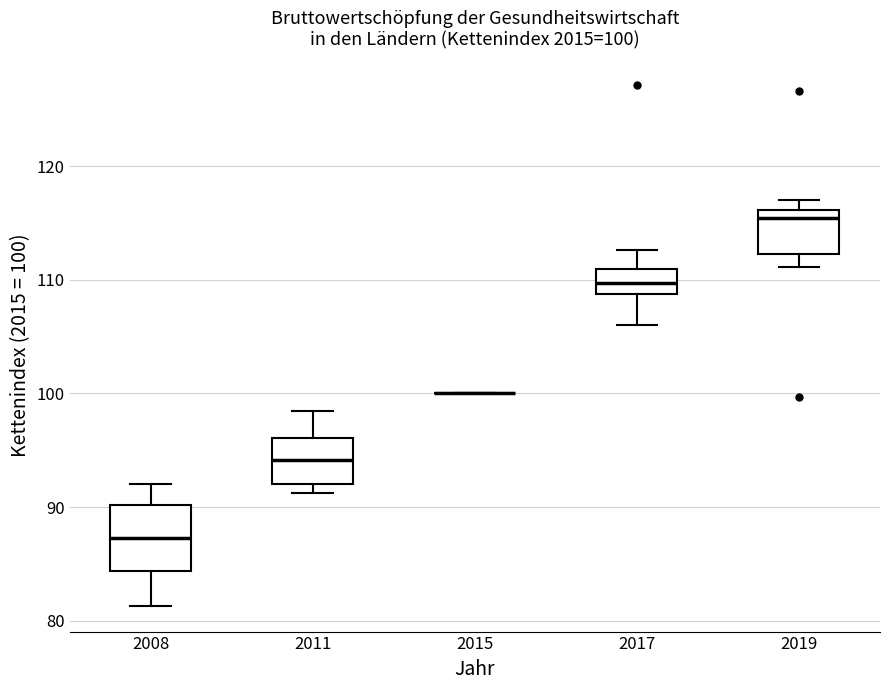

Comparing the boxes themselves (not the whiskers), which one is the tallest?

2008